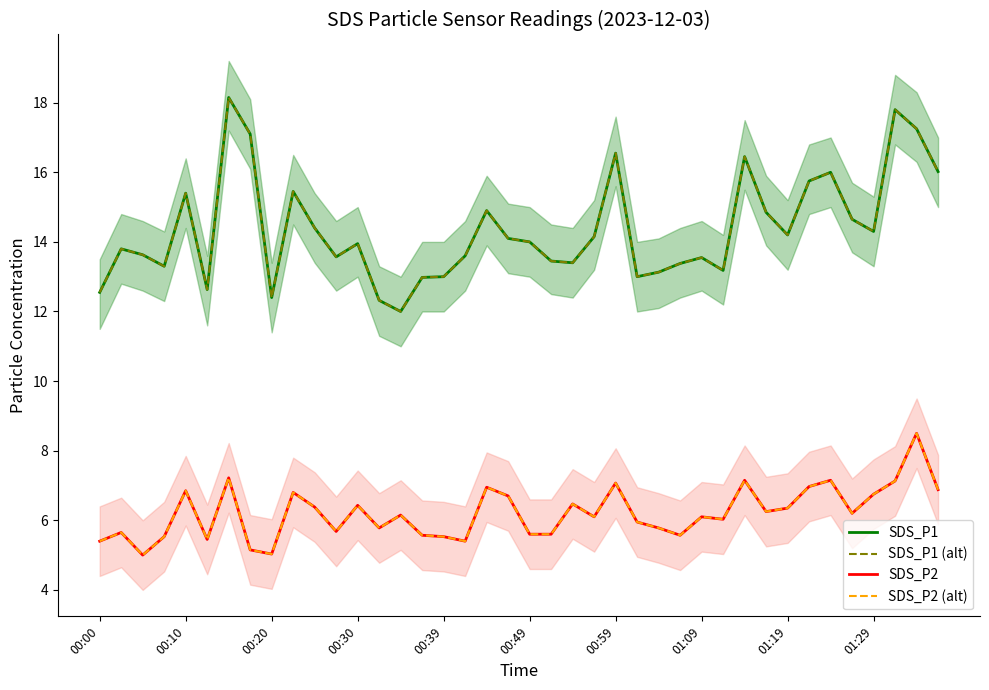

What is the highest value of the SDS_P2 (alt) series?

8.5